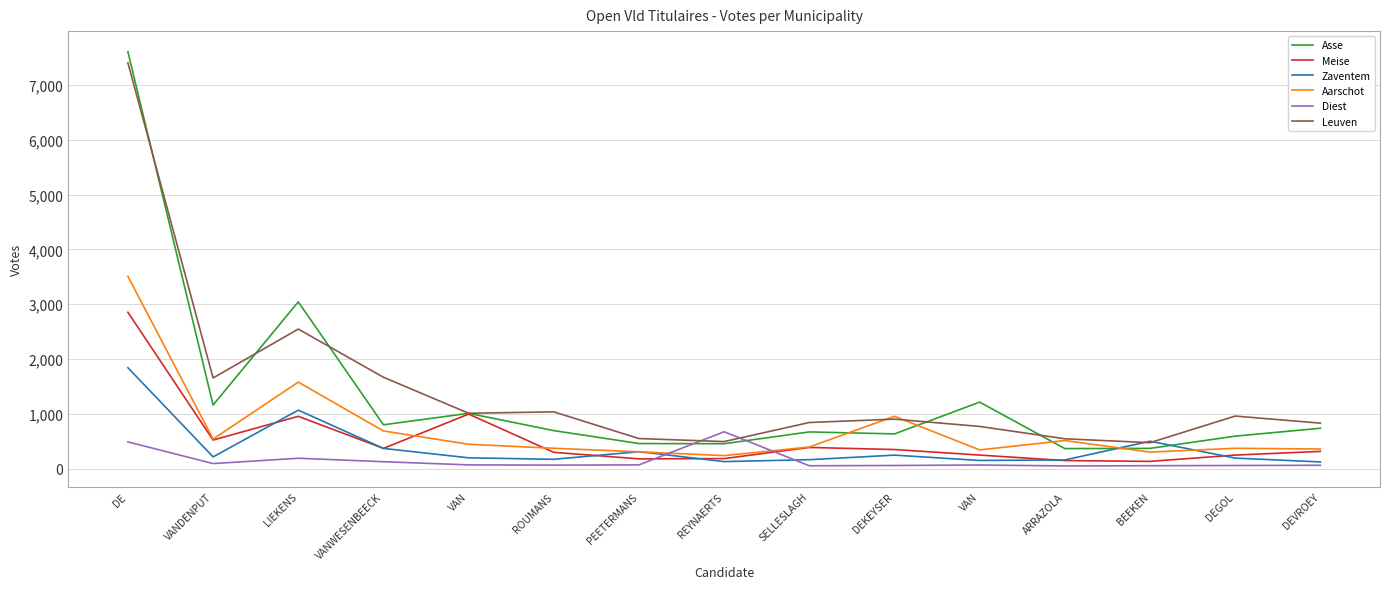

At which category is the sum across all series the highest?

DE